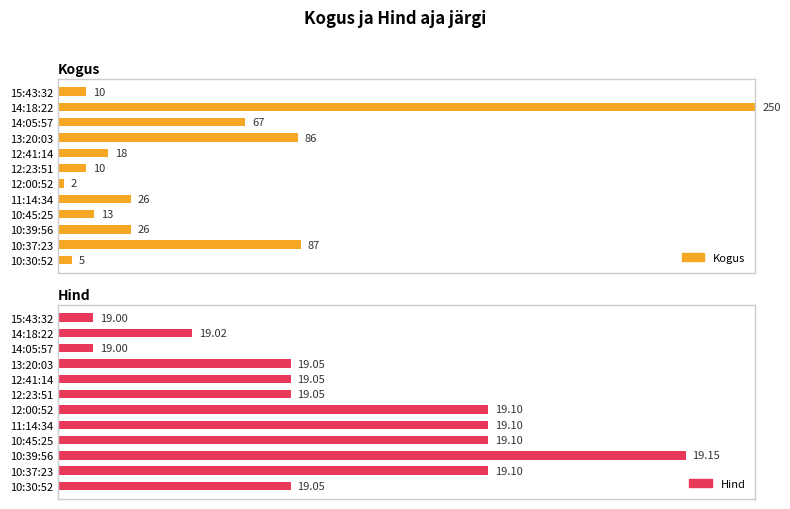

List the labels in order of Hind value, largest first.

10:39:56, 12:00:52, 11:14:34, 10:45:25, 10:37:23, 13:20:03, 12:41:14, 12:23:51, 10:30:52, 14:18:22, 15:43:32, 14:05:57